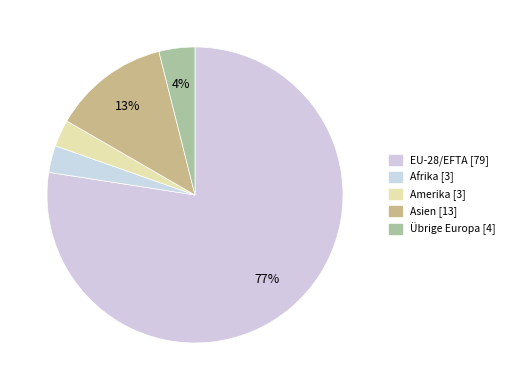

Count the number of slices in the pie.

5